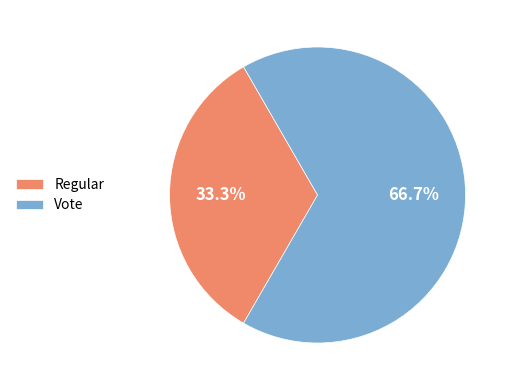

Between Vote and Regular, which is larger?

Vote